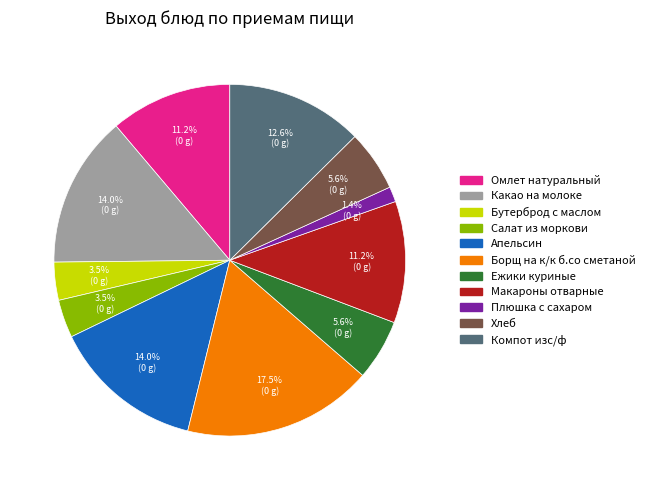

Does Борщ на к/к б.со сметаной represent more than half of the total?

No